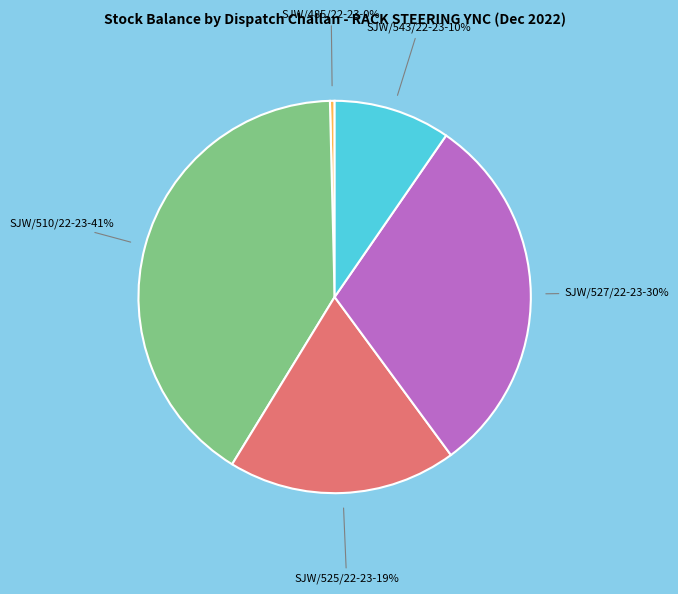

Rank the categories by value from highest to lowest.

SJW/510/22-23, SJW/527/22-23, SJW/525/22-23, SJW/543/22-23, SJW/485/22-23